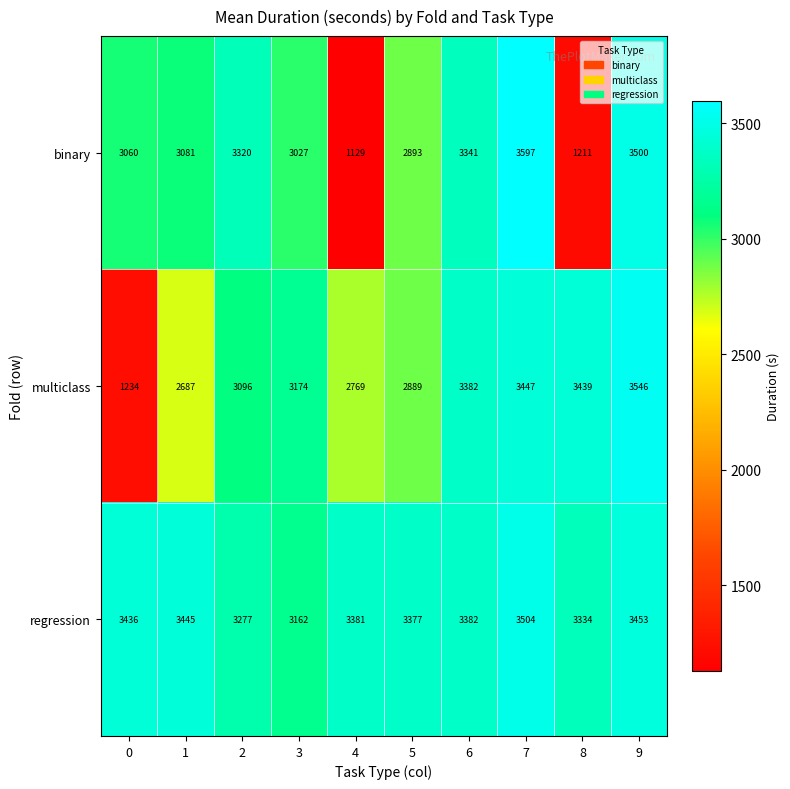

What is the difference between the maximum and minimum values in the multiclass series?

2312